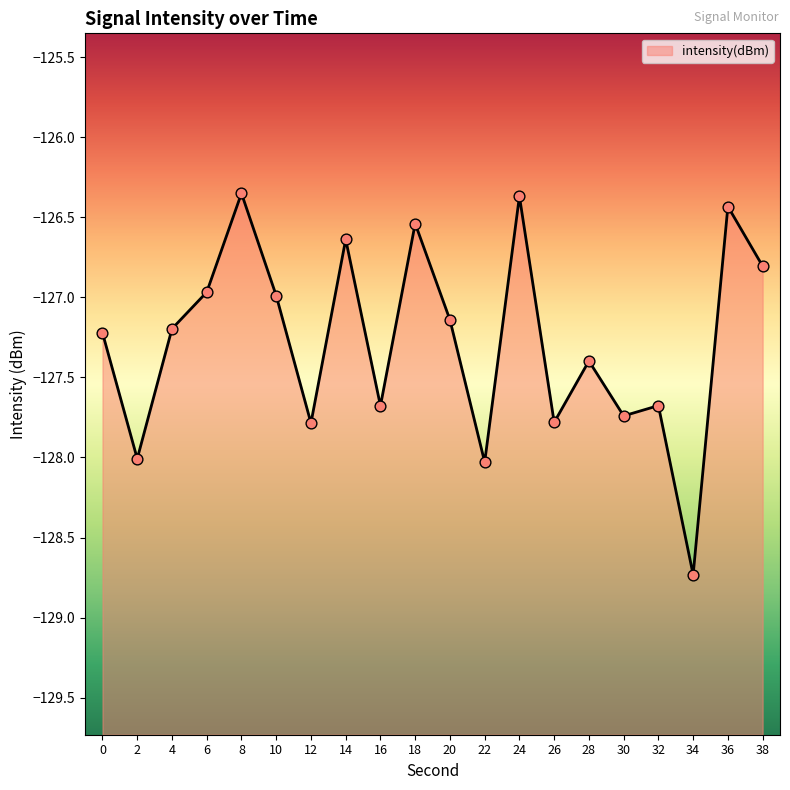

What is the change in value from 22 to 28?

+0.6